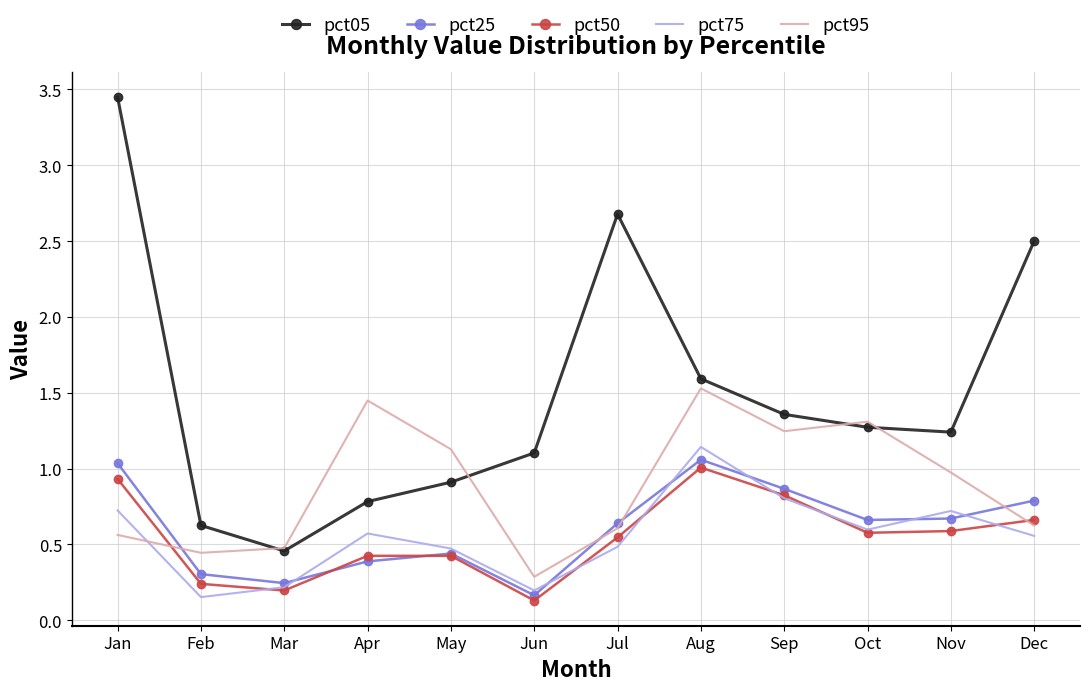

What value does the pct25 series have at Jan?

1.0